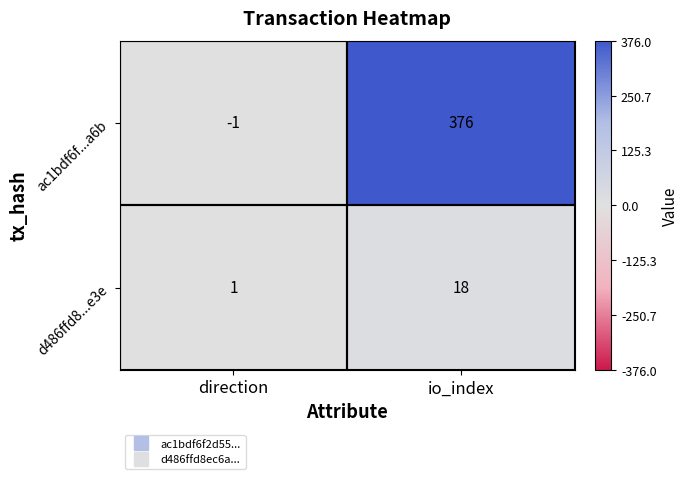

Which series has the widest spread of values?

ac1bdf6f...a6b